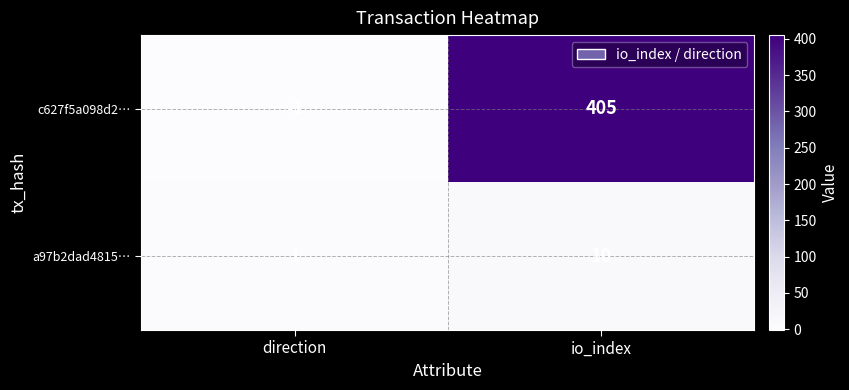

Reading left to right, transcribe all the data shown in this chart.

c627f5a098d2…: direction=-1	io_index=405
a97b2dad4815…: direction=1	io_index=10